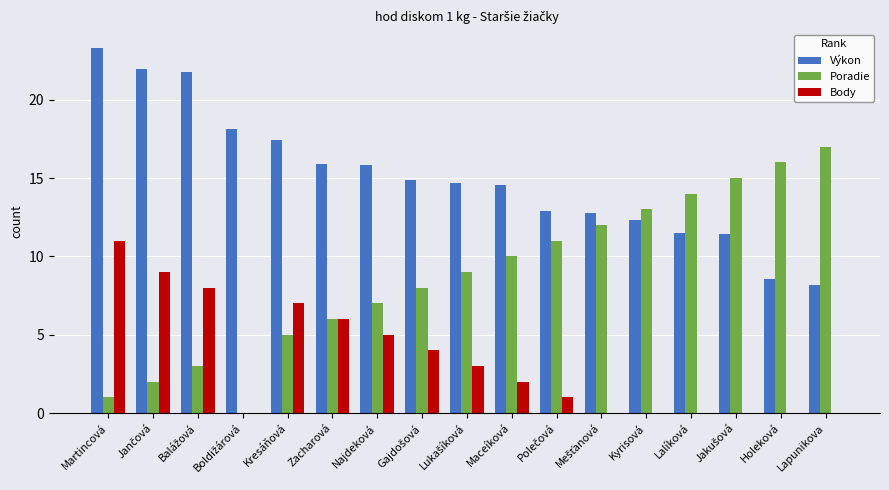

Is the value of Poradie at Kresáňová greater than the value of Výkon at Martincová?

No